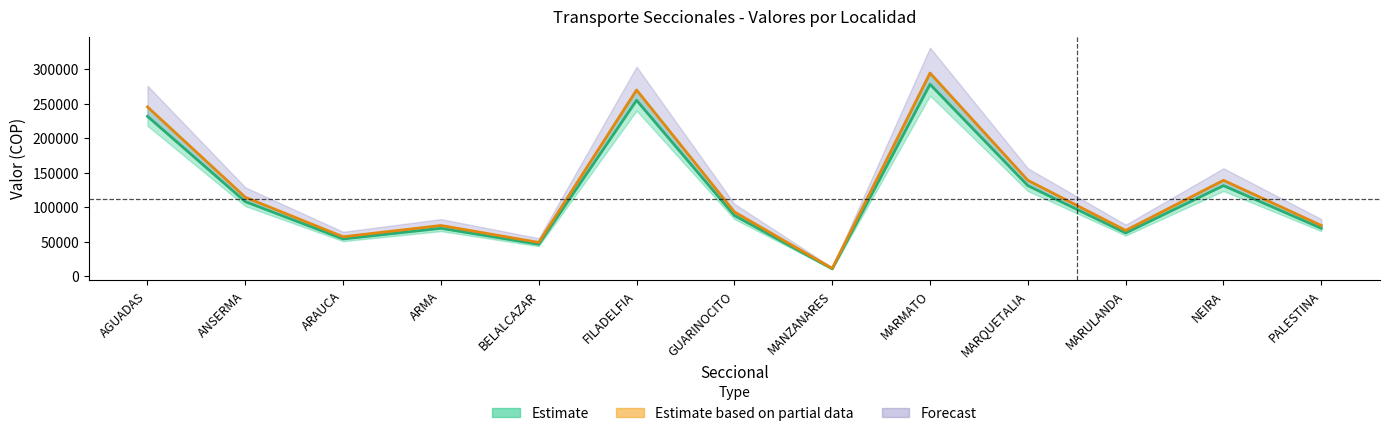

True or false: Estimate mid (2021–2022) and Partial data mid (2022–2023) cross at least once.

False